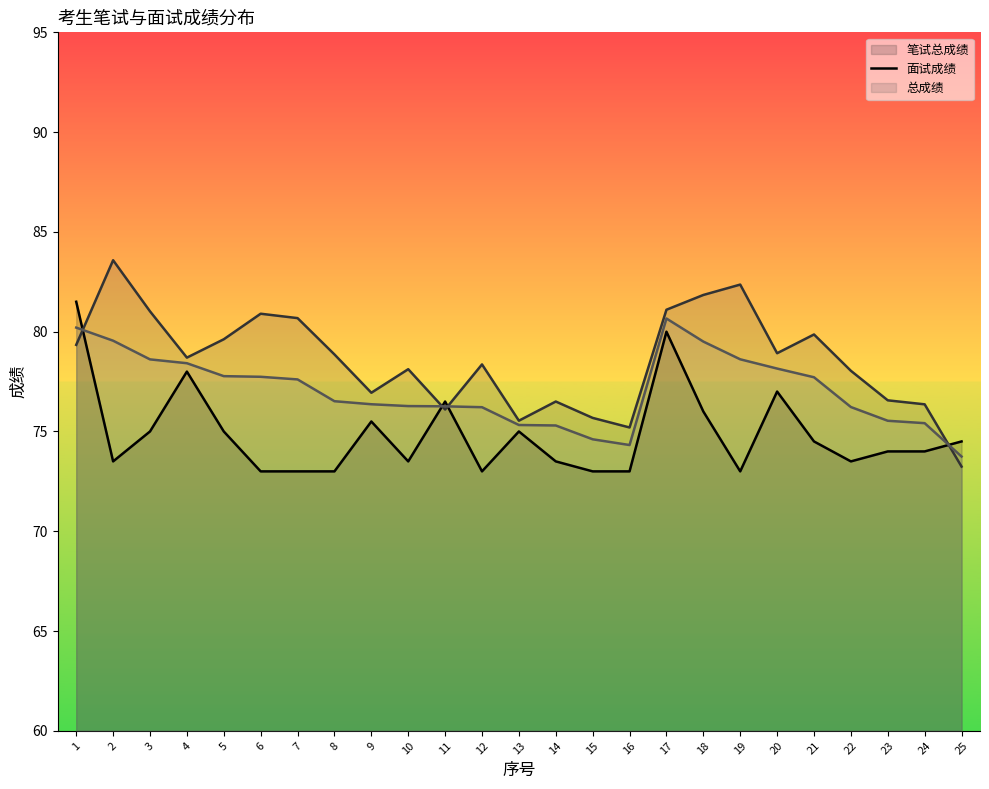

The 笔试总成绩（线） series shows 109.0 at 24. True or false?

False